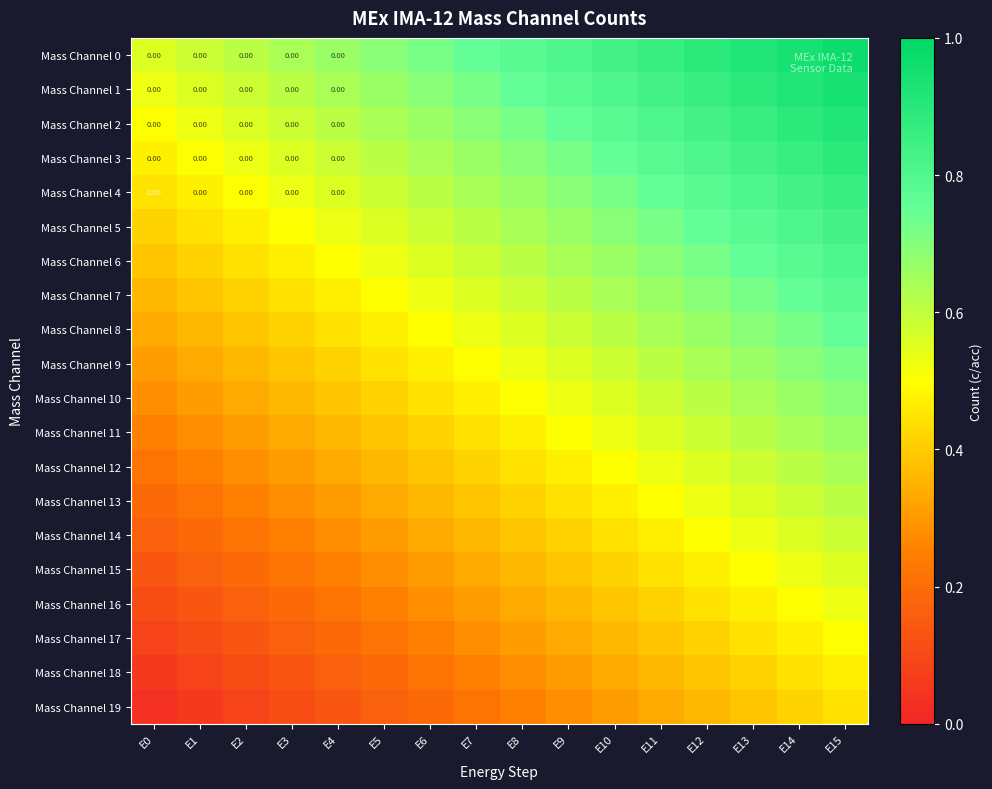

The Mass Channel 13 series shows 0.7 at E8. True or false?

False